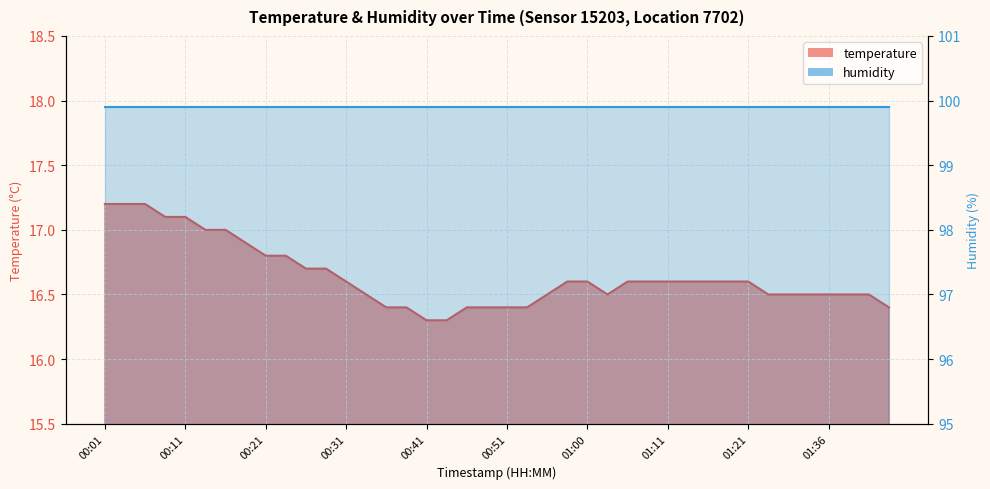

List the labels in order of value, largest first.

00:01, 00:04, 00:06, 00:09, 00:11, 00:14, 00:16, 00:19, 00:21, 00:24, 00:26, 00:29, 00:31, 00:58, 01:00, 01:05, 01:08, 01:11, 01:13, 01:16, 01:18, 01:21, 00:34, 00:55, 01:03, 01:26, 01:31, 01:34, 01:36, 01:39, 01:41, 00:36, 00:38, 00:46, 00:48, 00:51, 00:53, 01:44, 00:41, 00:43